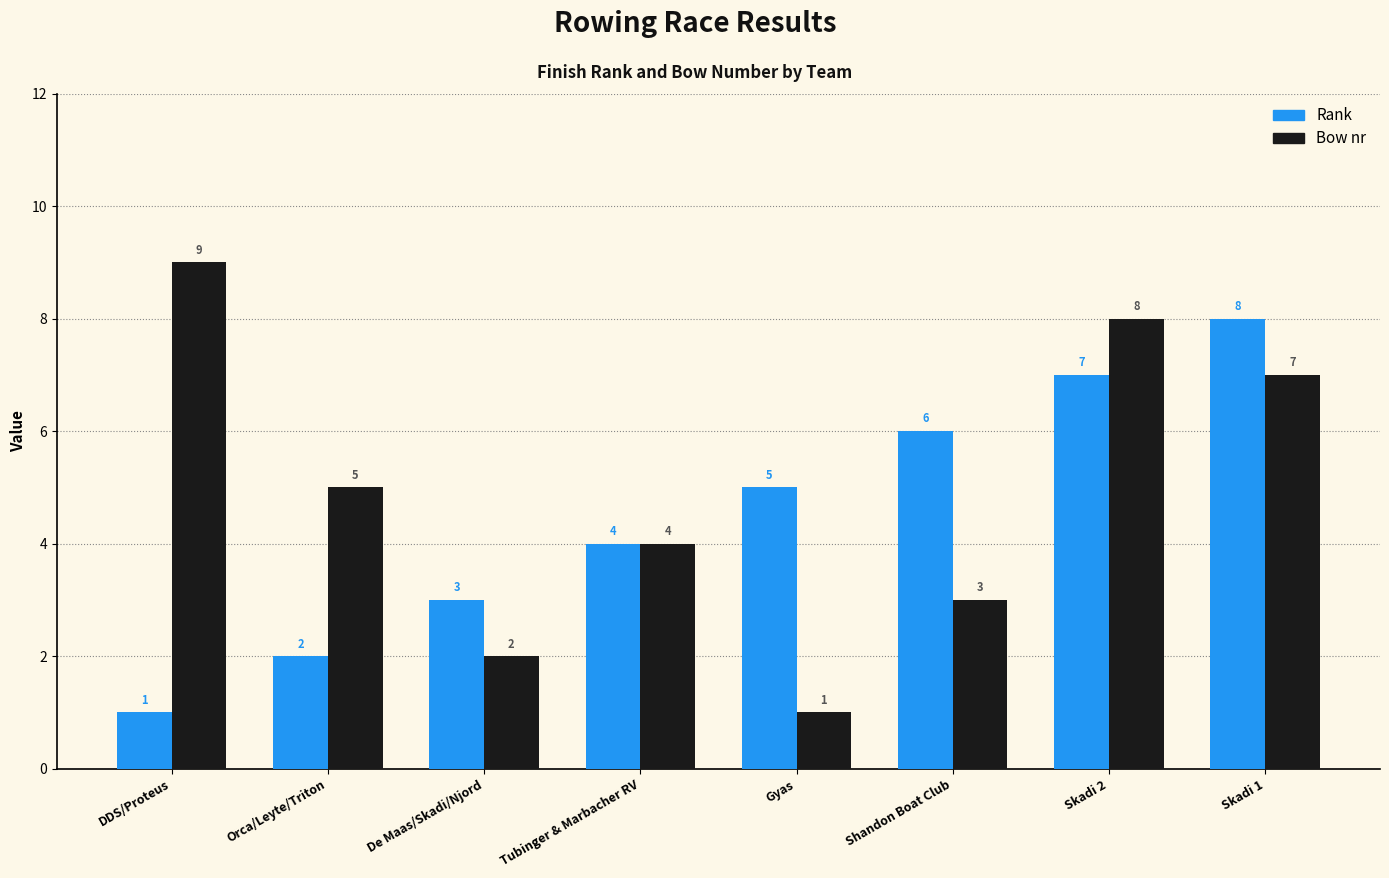

At how many categories does at least one series exceed 2?

8